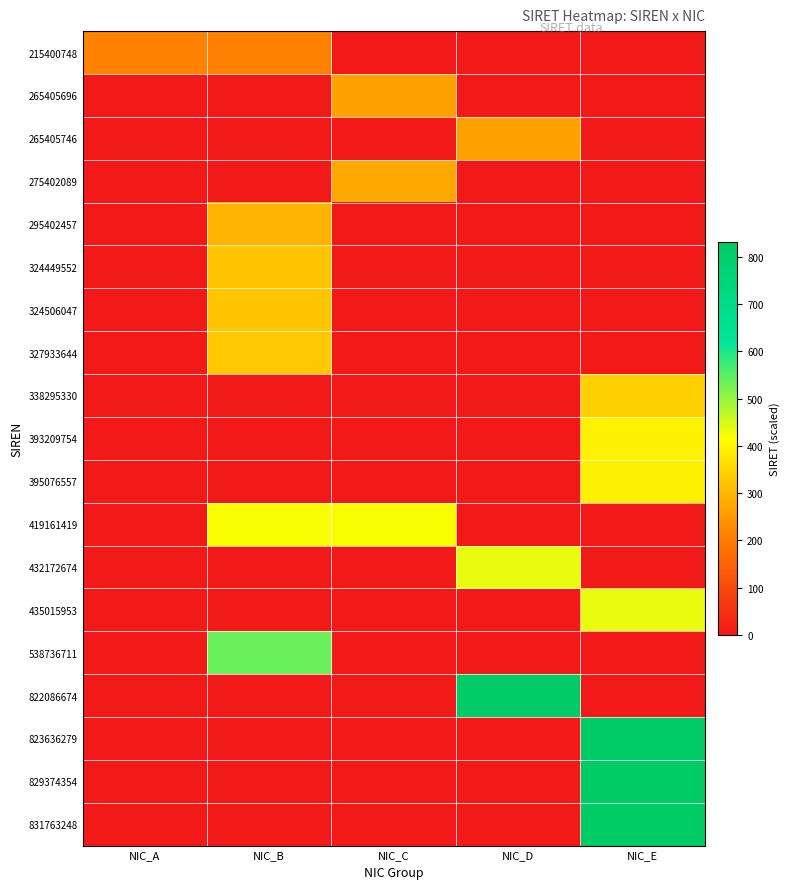

How many data points does each series have?

5